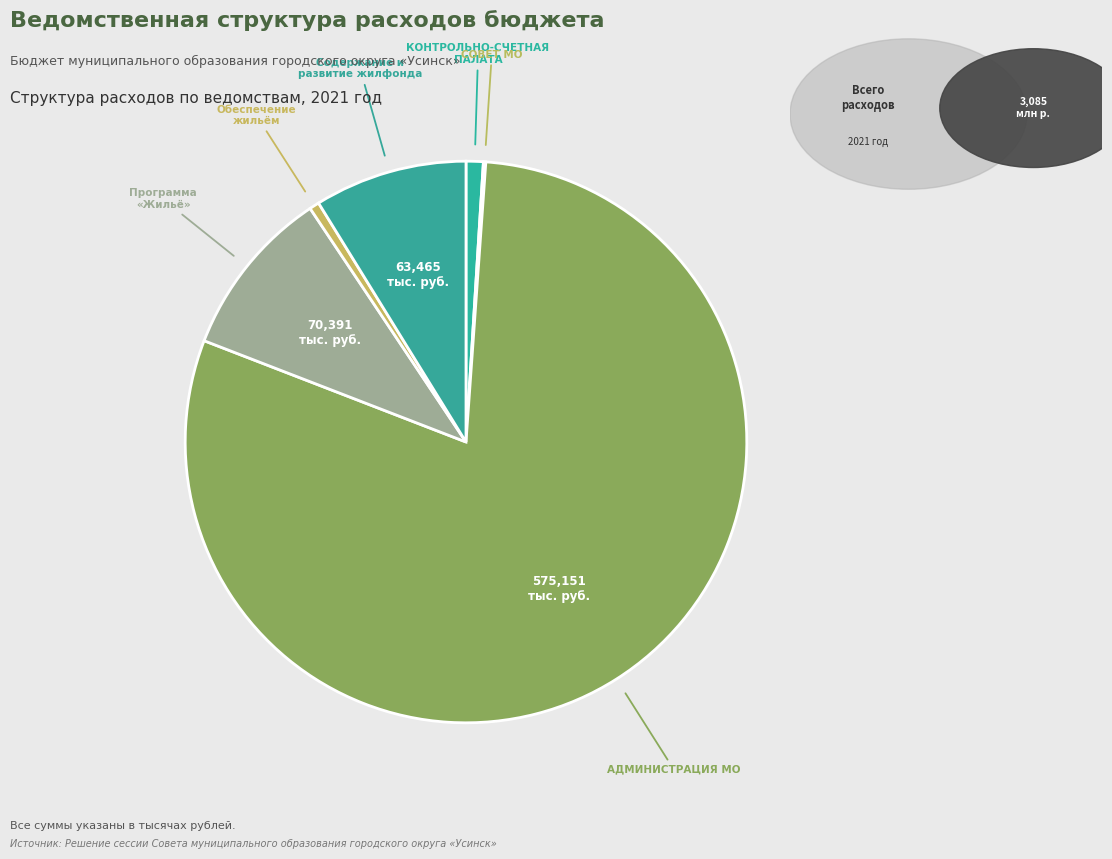

How many segments does this pie chart have?

6